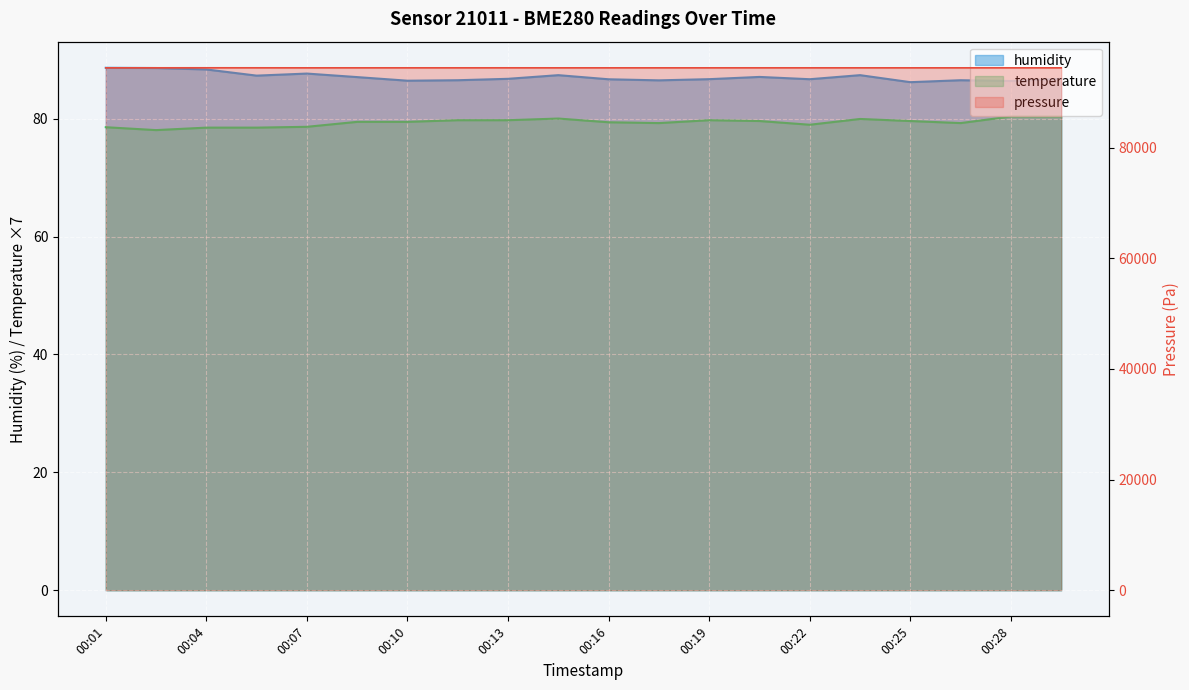

Reading left to right, extract all data points from this chart.

pressure: 00:01=94441.8	00:02=94446.6	00:04=94450.8	00:05=94447.3	00:07=94442.6	00:08=94444.9	00:10=94444.9	00:11=94444.0	00:13=94445.9	00:14=94442.4	00:16=94443.3	00:18=94442.8	00:19=94443.2	00:21=94445.4	00:22=94444.4	00:24=94443.5	00:25=94442.8	00:27=94442.8	00:28=94441.6	00:30=94439.7
humidity: 00:01=88.6	00:02=88.6	00:04=88.3	00:05=87.3	00:07=87.6	00:08=87.0	00:10=86.4	00:11=86.5	00:13=86.8	00:14=87.4	00:16=86.7	00:18=86.5	00:19=86.7	00:21=87.1	00:22=86.7	00:24=87.4	00:25=86.2	00:27=86.5	00:28=86.4	00:30=86.8
temperature: 00:01=78.5	00:02=78.0	00:04=78.5	00:05=78.5	00:07=78.6	00:08=79.5	00:10=79.5	00:11=79.7	00:13=79.7	00:14=80.0	00:16=79.4	00:18=79.2	00:19=79.7	00:21=79.6	00:22=79.0	00:24=79.9	00:25=79.6	00:27=79.2	00:28=80.4	00:30=80.4